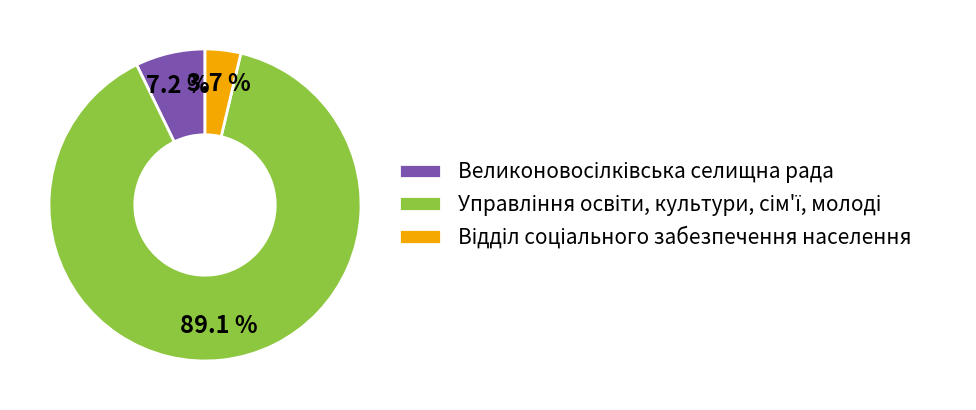

Is there a majority slice in this chart?

Yes